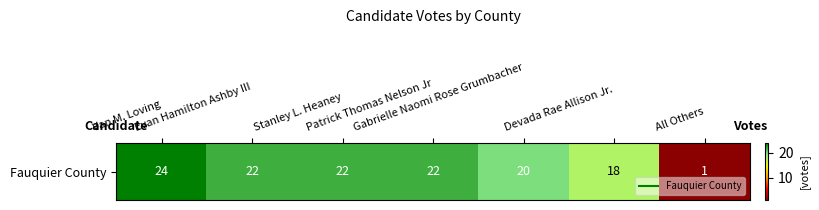

At which label is the value closest to 12?

Devada Rae Allison Jr.